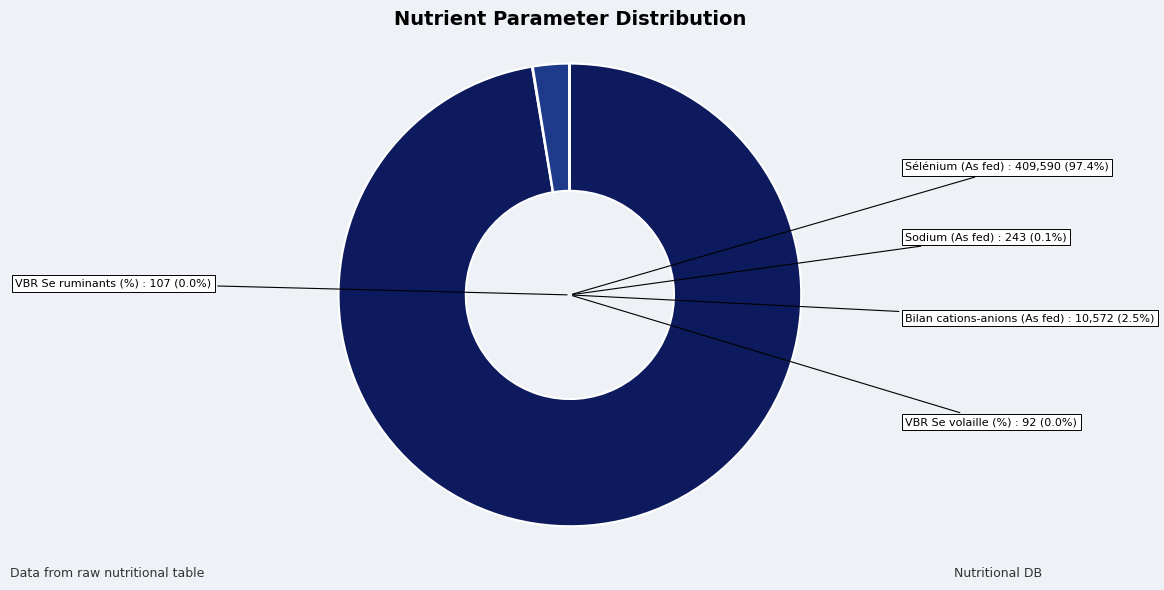

The Sélénium (As fed) slice represents 90% of the pie. True or false?

False